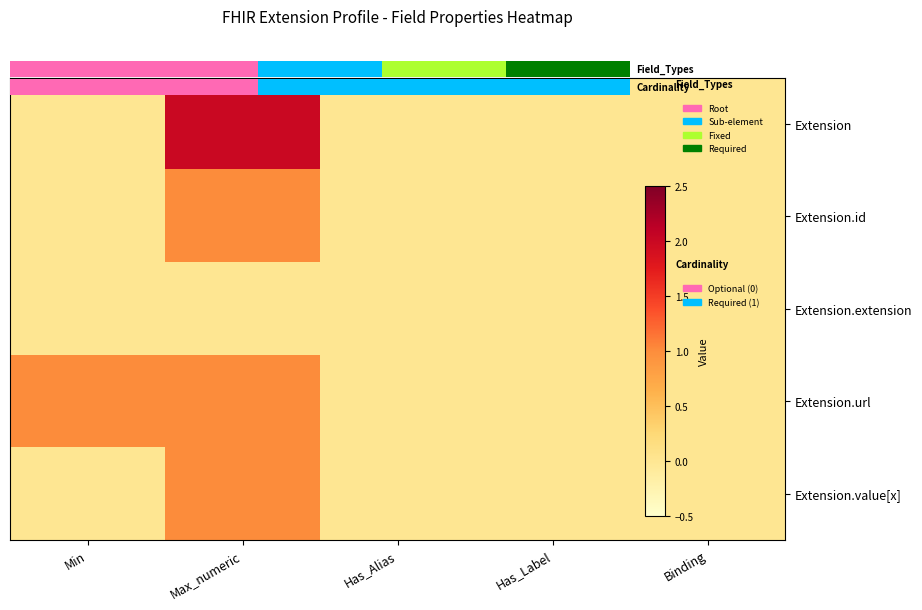

The value of Extension.url at Max_numeric is 1. True or false?

True